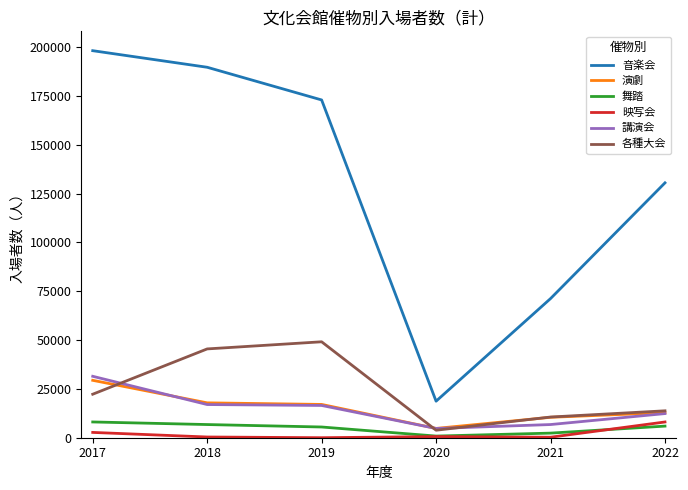

What are all the series names shown in the legend?

音楽会, 演劇, 舞踏, 映写会, 講演会, 各種大会